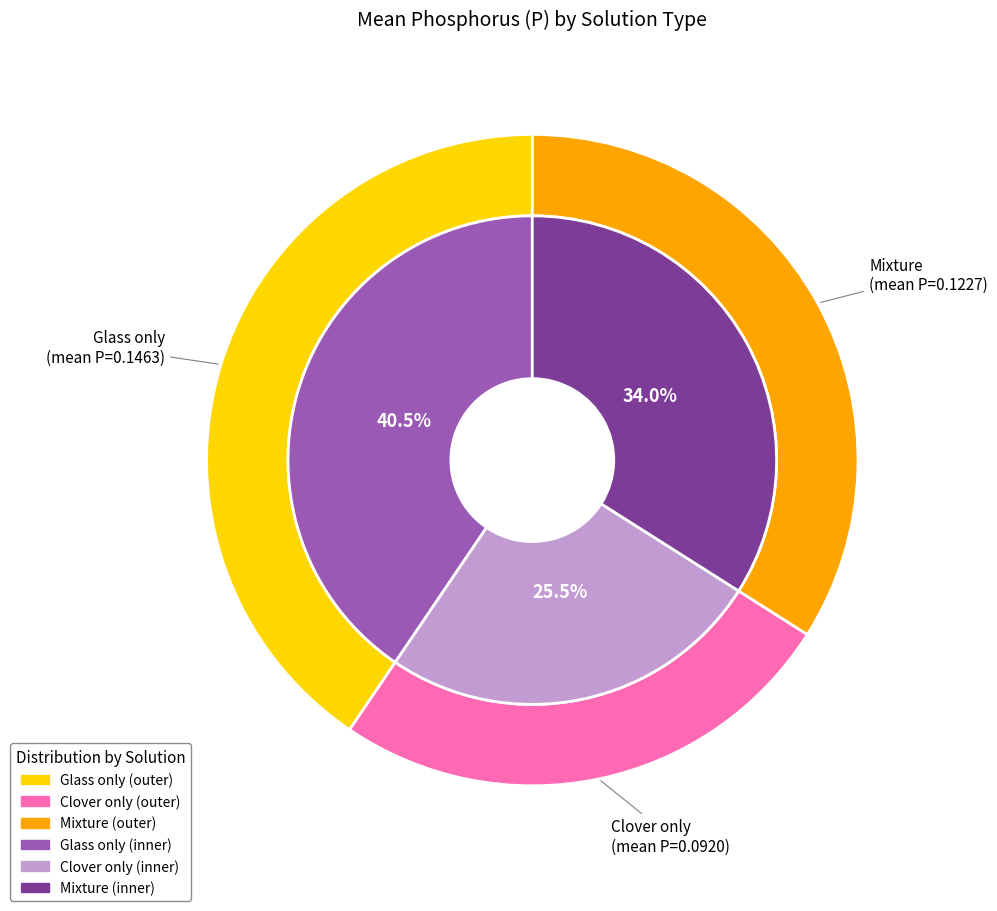

Which has a higher value, Clover only or Glass only?

Glass only